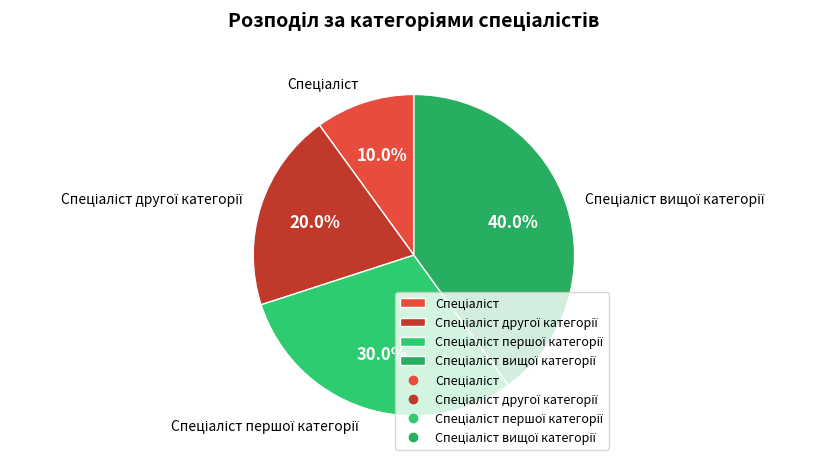

Is there any slice that represents more than half of the pie?

No